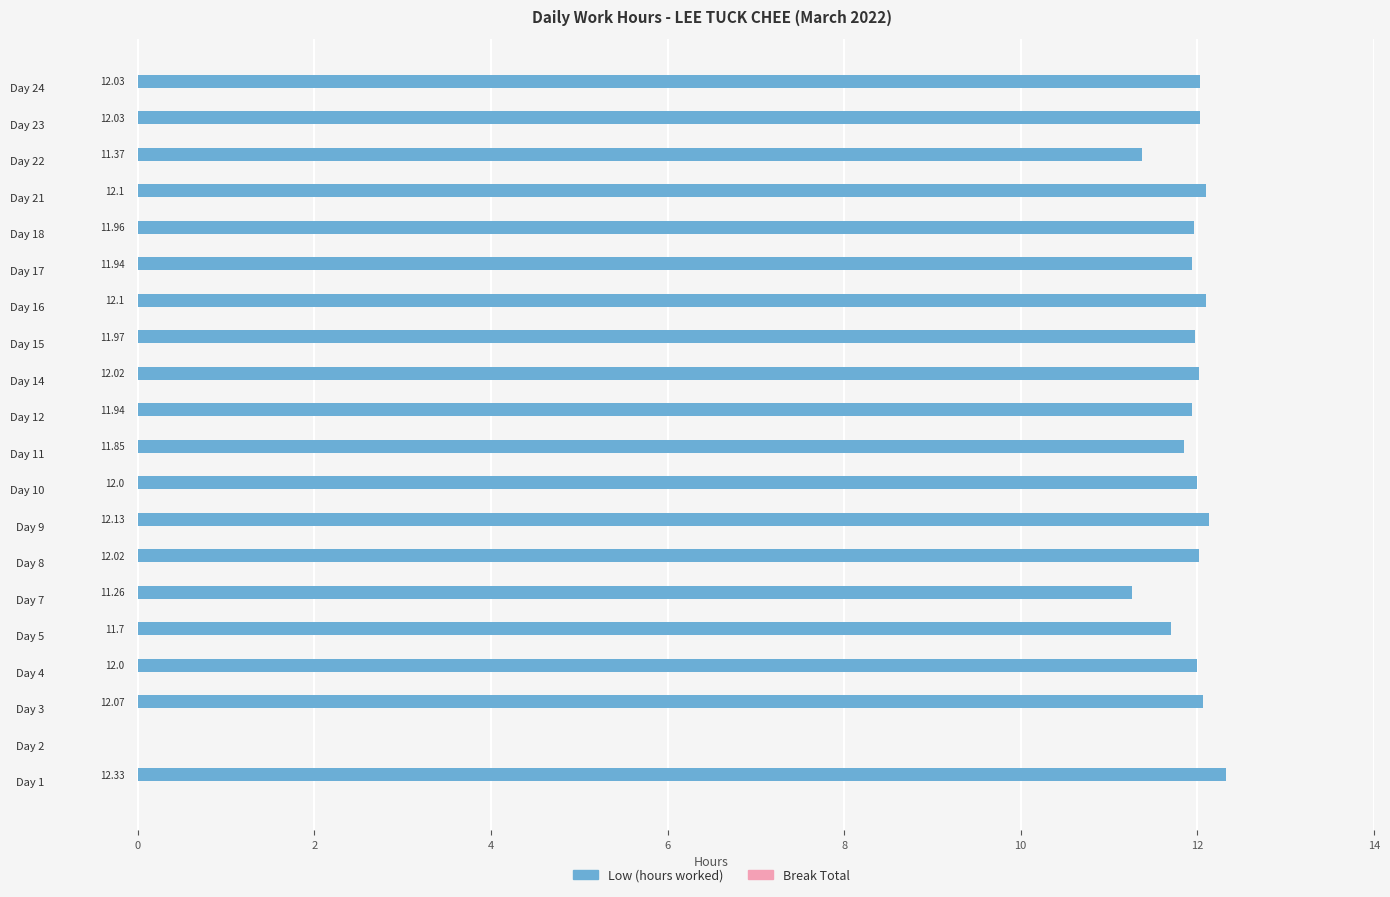

What is the sum of the values at Day 16 and Day 17?

24.0